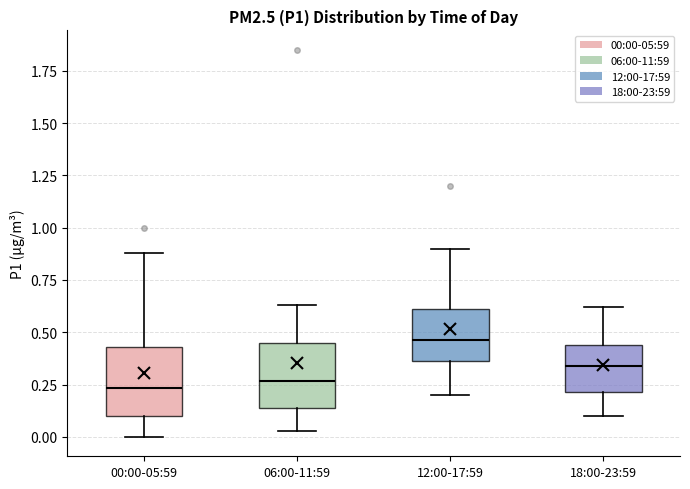

Reading left to right, read every box against the y-axis: the position of its median line, the range the box covers, and the ends of its whiskers. The values are not printed on the chart, so give them approximately, as read against the axis.

00:00-05:59: median 0.25, box 0.10 to 0.45, whiskers 0.00 to 0.90
06:00-11:59: median 0.25, box 0.15 to 0.45, whiskers 0.05 to 0.65
12:00-17:59: median 0.45, box 0.35 to 0.60, whiskers 0.20 to 0.90
18:00-23:59: median 0.35, box 0.20 to 0.45, whiskers 0.10 to 0.60